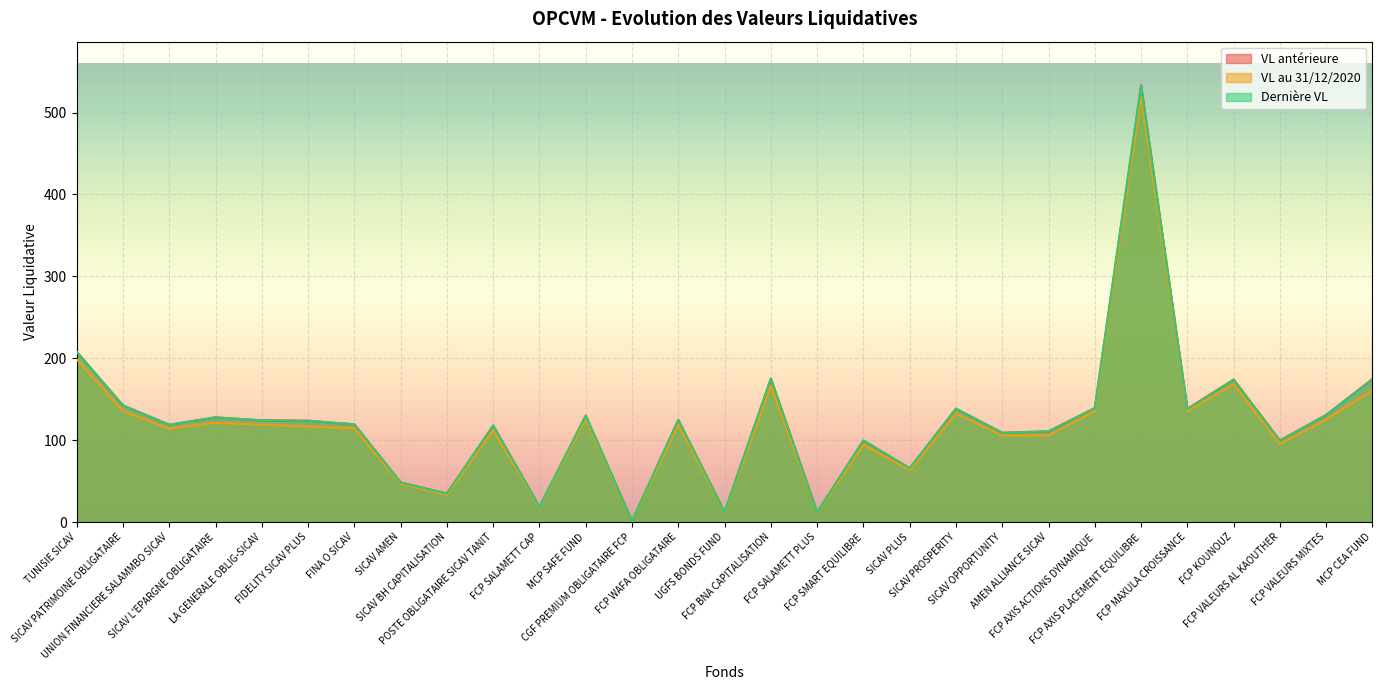

What is the sum of the VL antérieure values at SICAV PROSPERITY and UNION FINANCIERE SALAMMBO SICAV?

257.3